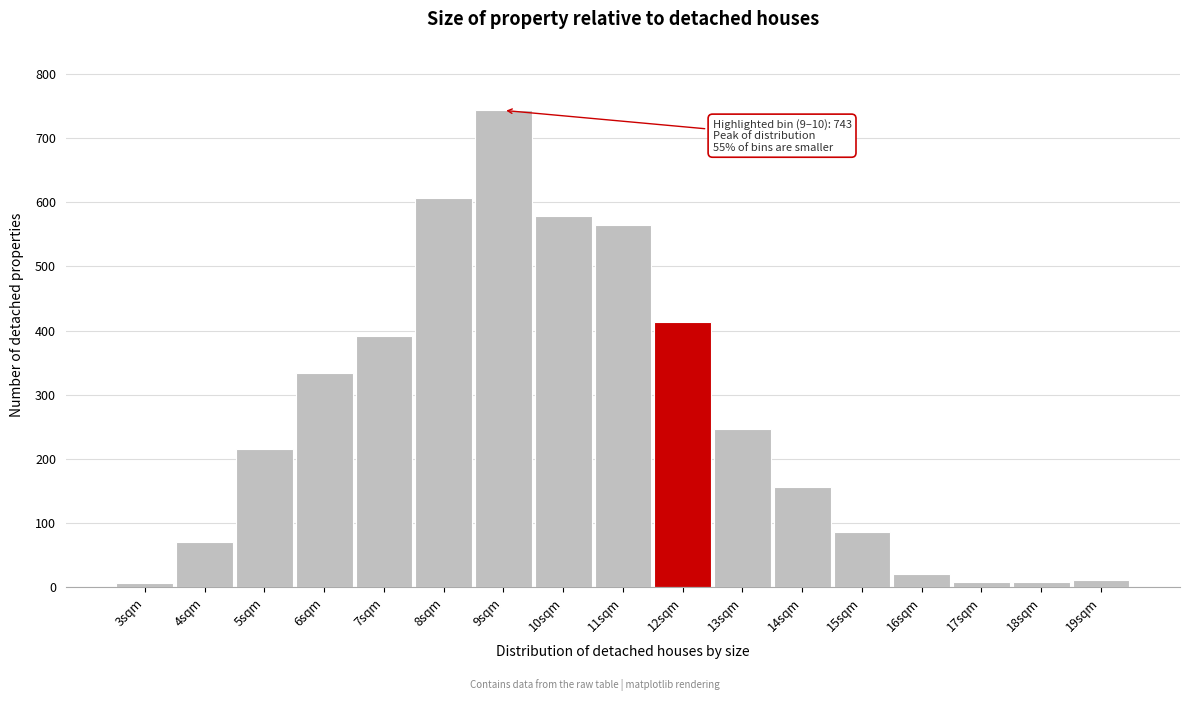

What is the label of the 1st bar from the left?

3sqm